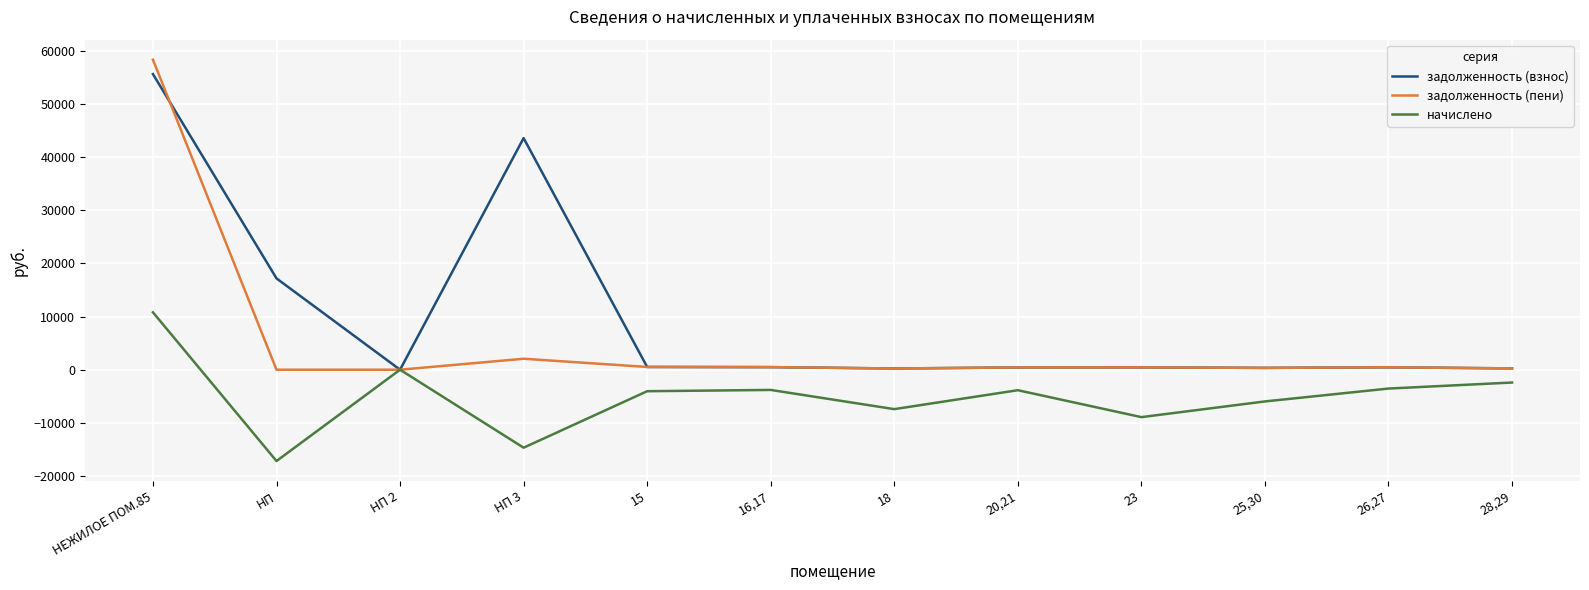

Rank the series by their average value, from lowest to highest.

начислено, задолженность (пени), задолженность (взнос)